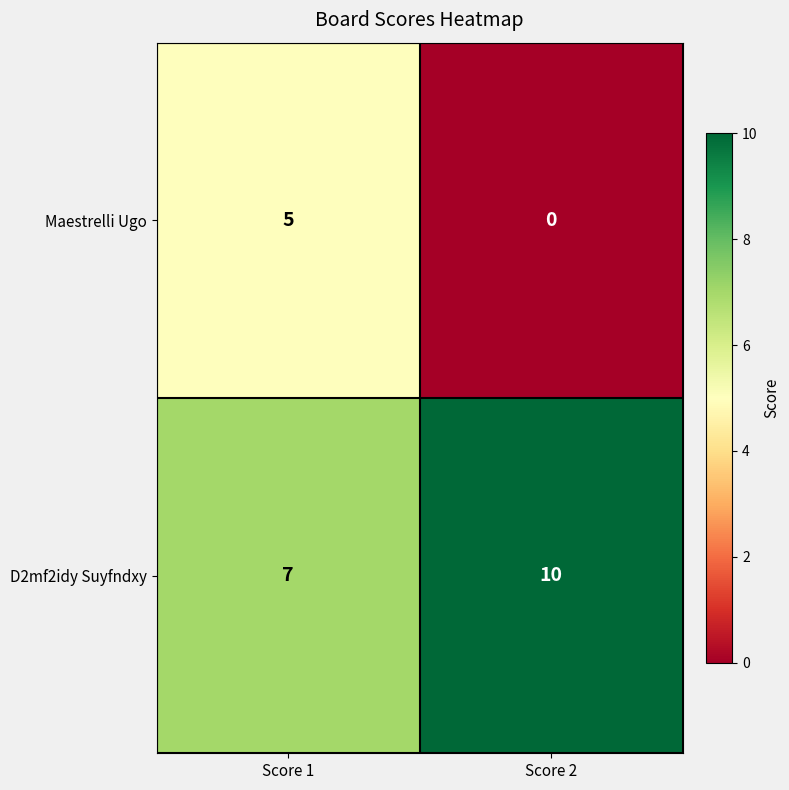

Reading left to right, transcribe all the data shown in this chart.

Maestrelli Ugo: 5	0
D2mf2idy Suyfndxy: 7	10